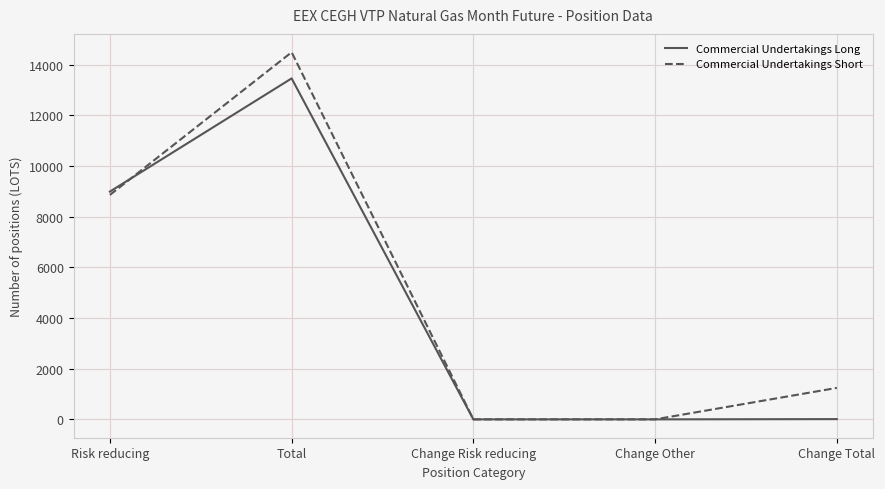

At which label does Commercial Undertakings Long first exceed 10?

Risk reducing